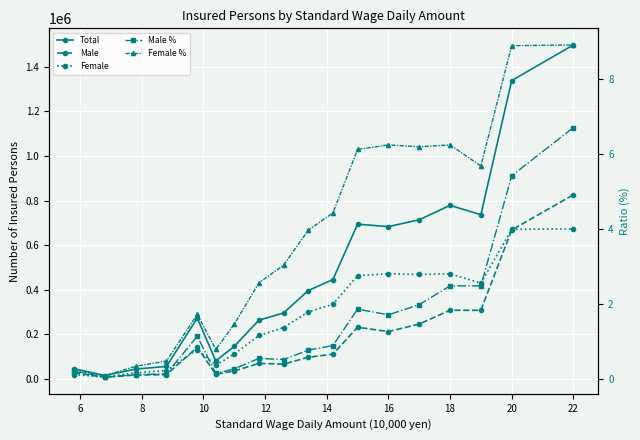

Is it true that Female equals 55245.0 at 10?

False